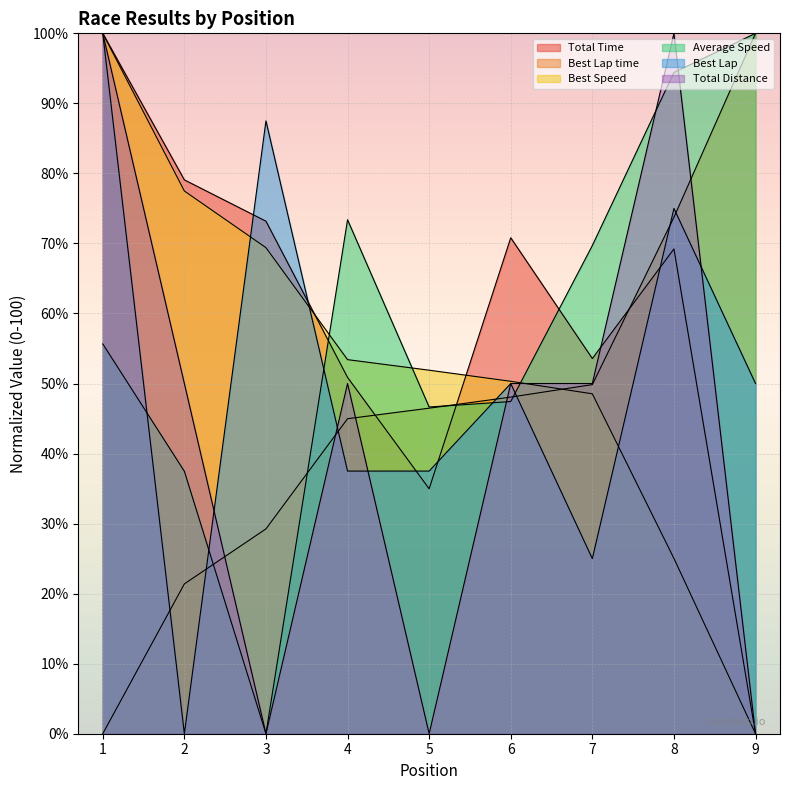

What is the total value across all series at 4?

310.1